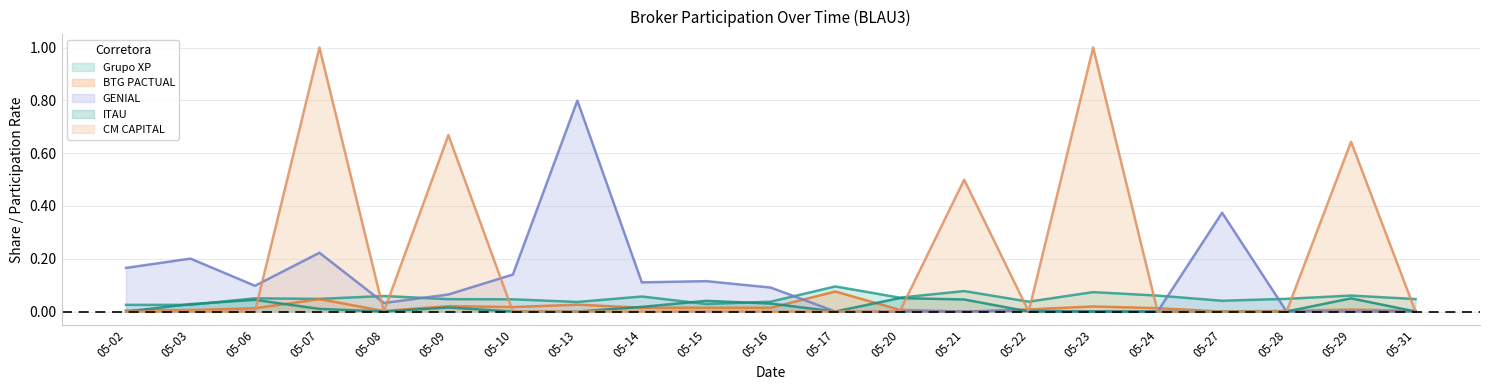

Which series has the largest range (max minus min)?

CM CAPITAL